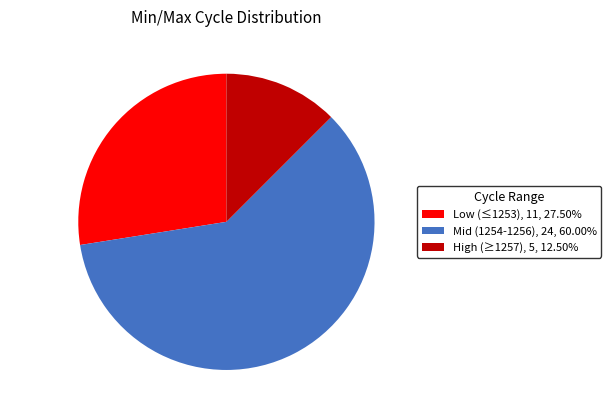

What is the ratio of the value at Mid (1254-1256), 24, 60.00% to the value at Low (≤1253), 11, 27.50%?

2.2